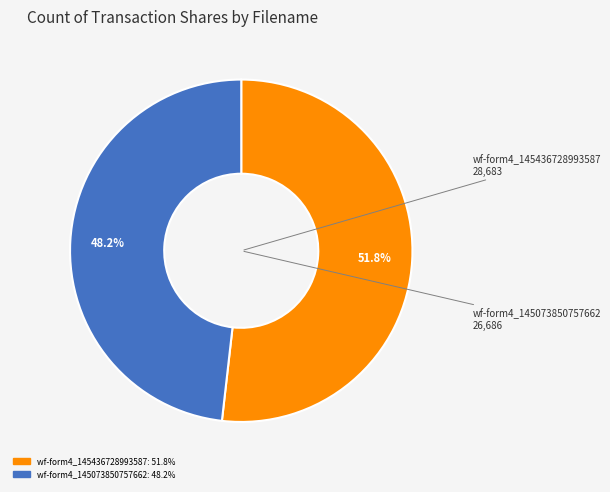

Is there a majority slice in this chart?

Yes